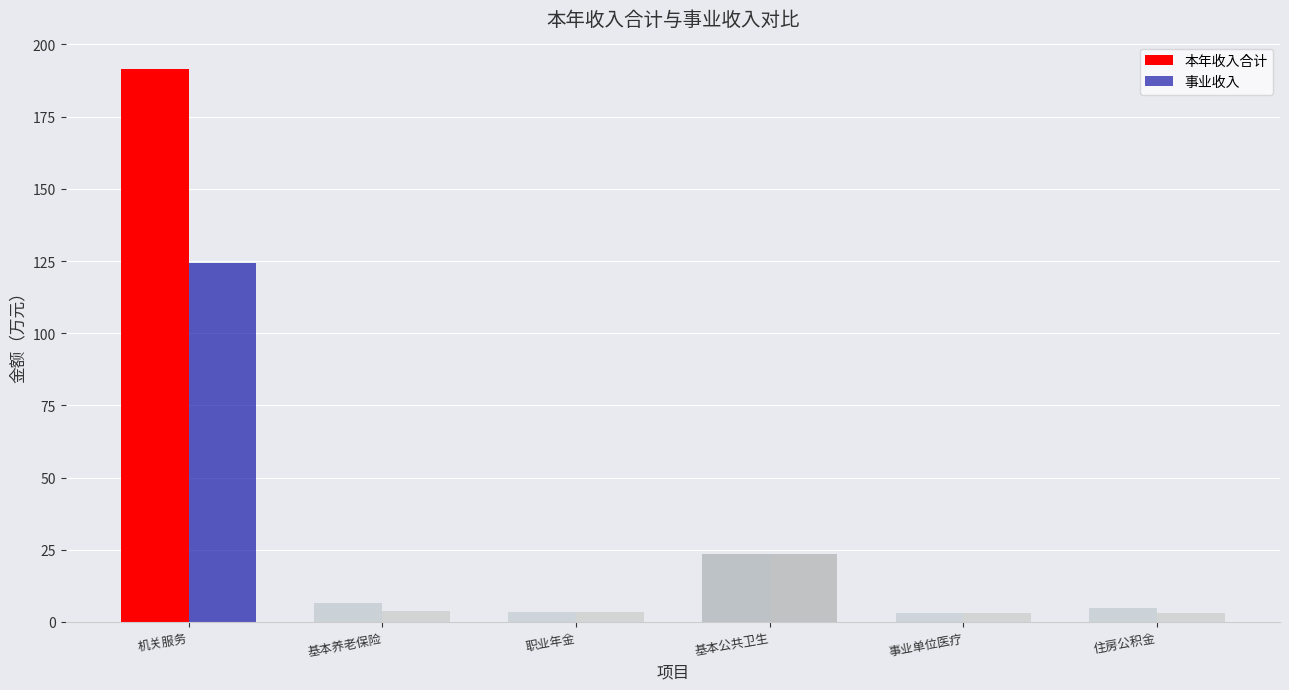

Does the chart contain stacked bars?

No